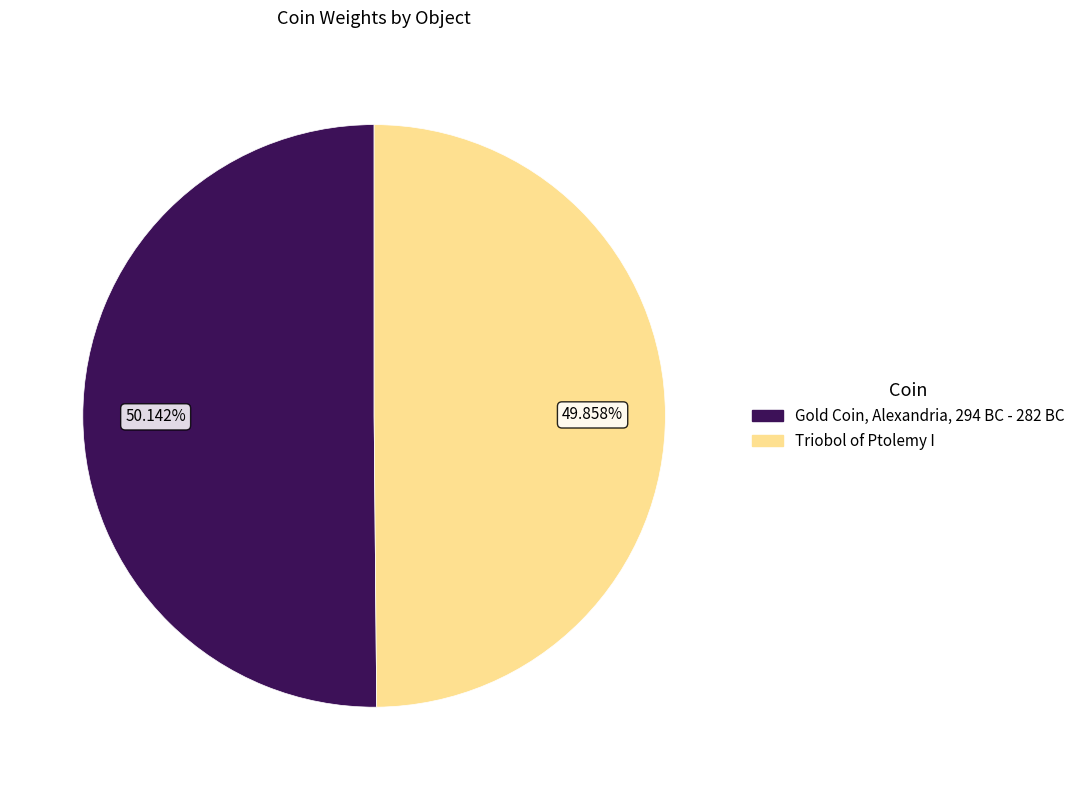

Does any single category account for the majority?

Yes